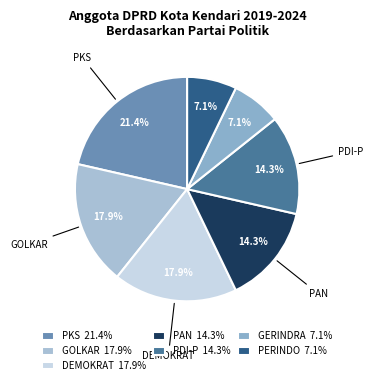

How many segments does this pie chart have?

7